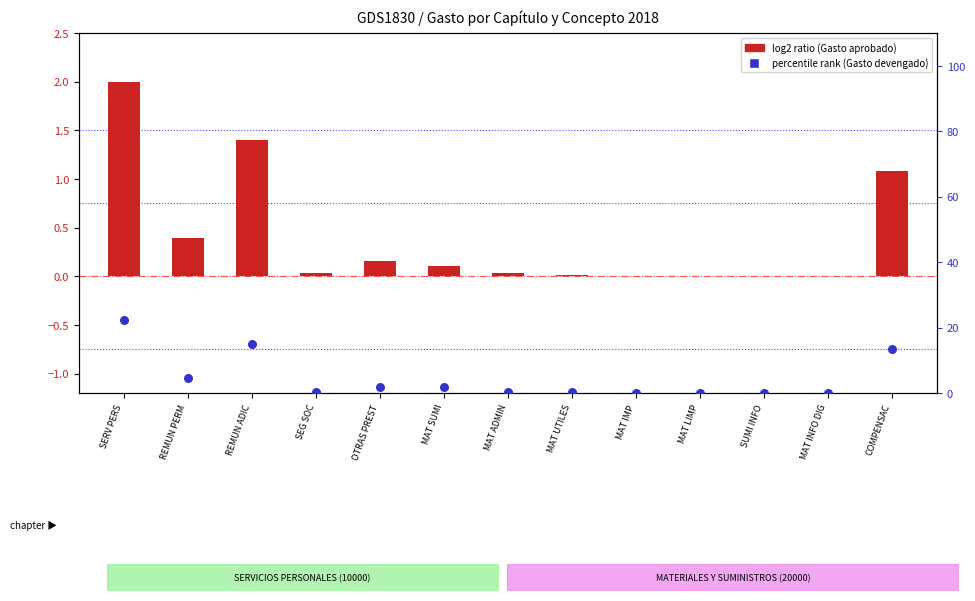

Which series reaches the maximum Y coordinate?

percentile rank within the sample